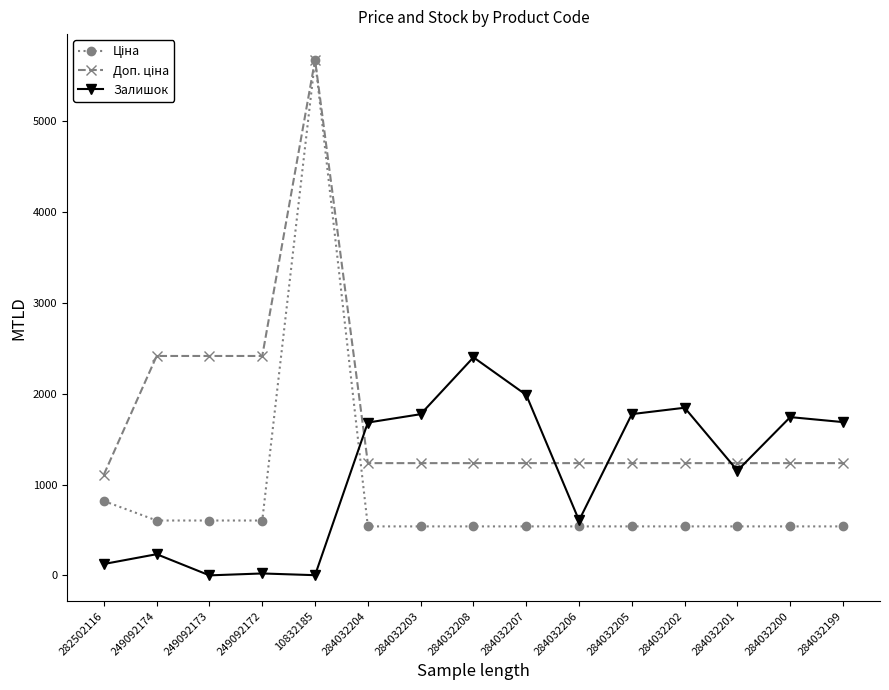

What is the greatest value displayed?

5673.8